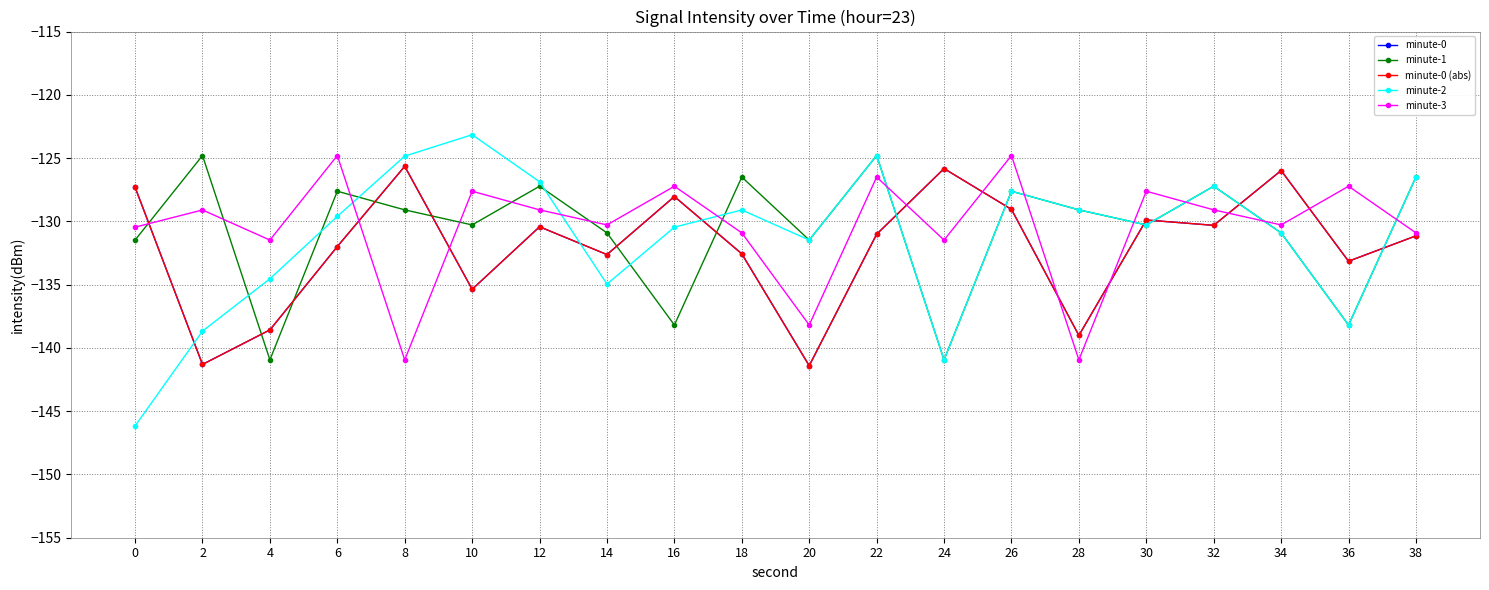

At 16, list the series in order from largest to smallest.

minute-3, minute-0, minute-0 (abs), minute-2, minute-1